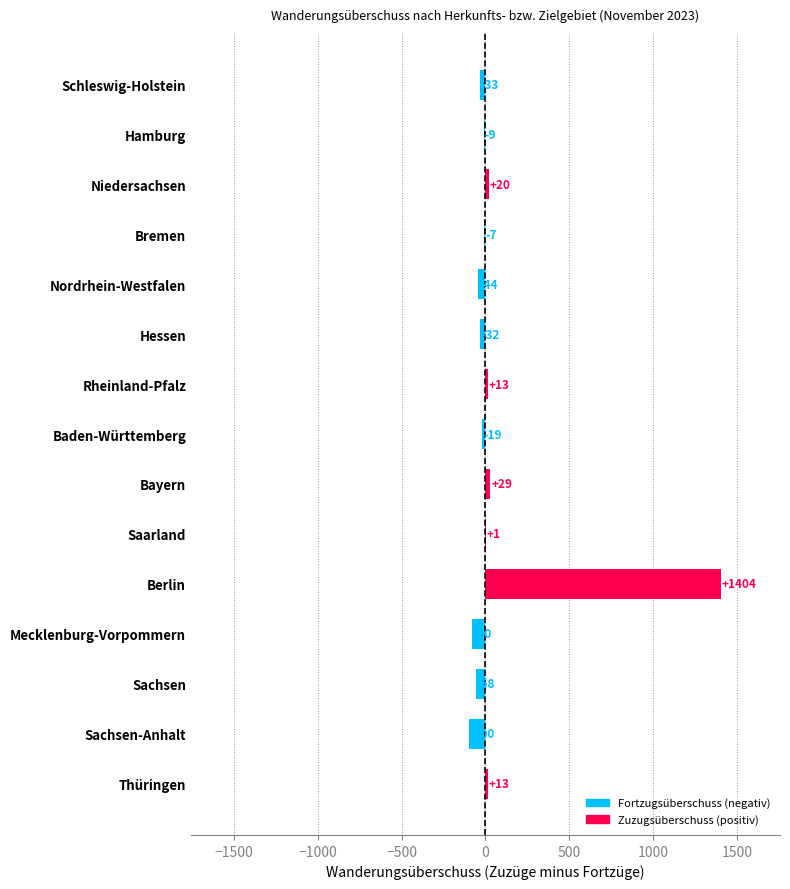

Count the number of data series in this chart.

1